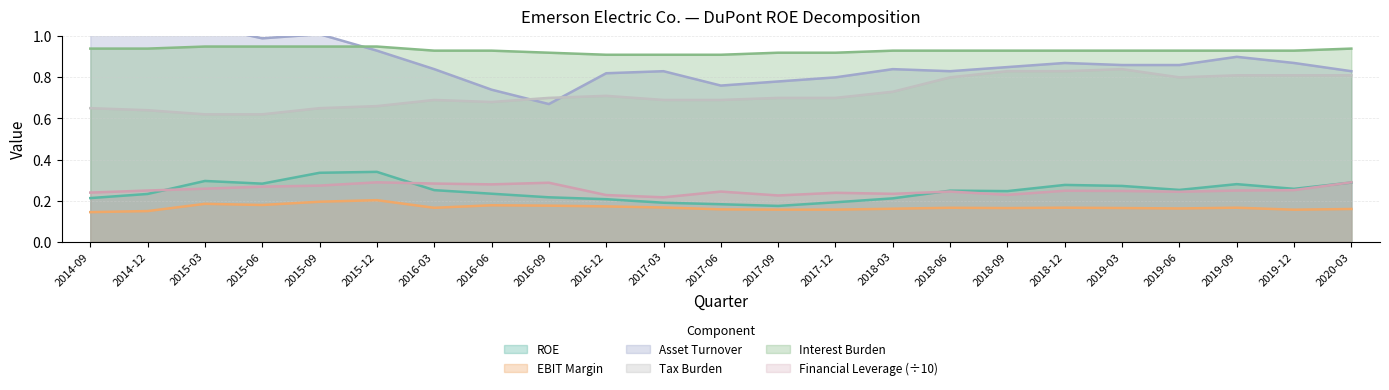

What are all the series names shown in the legend?

ROE, EBIT Margin, Asset Turnover, Tax Burden, Interest Burden, Financial Leverage